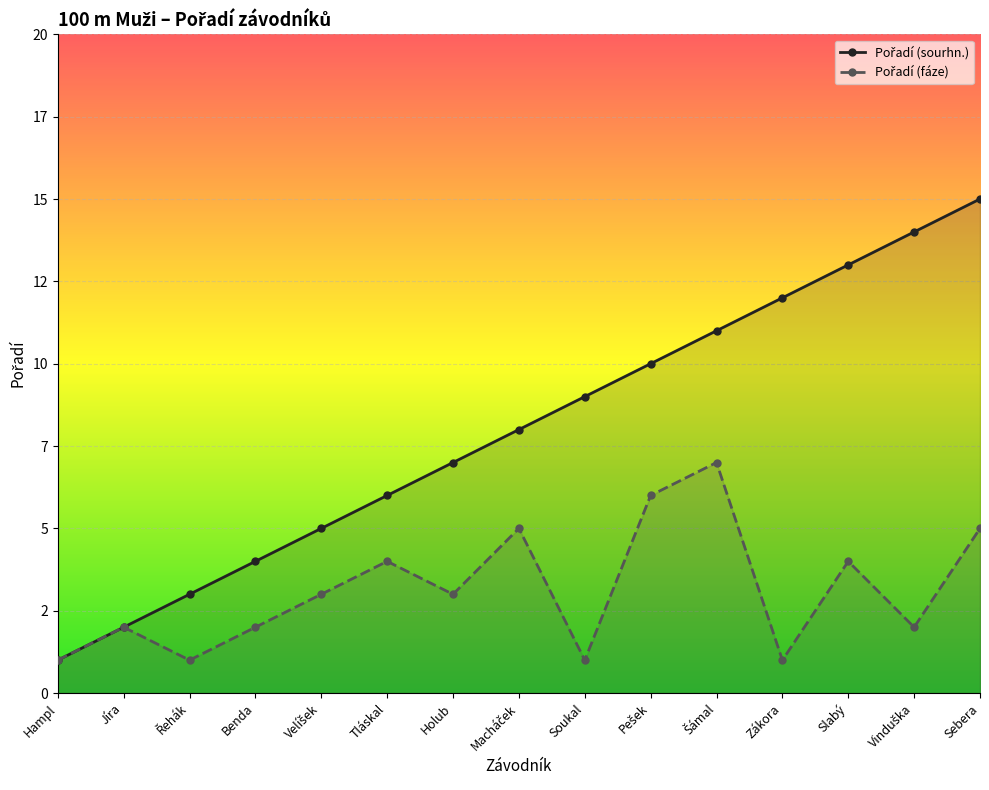

What is the label of the 12th point from the right?

Benda